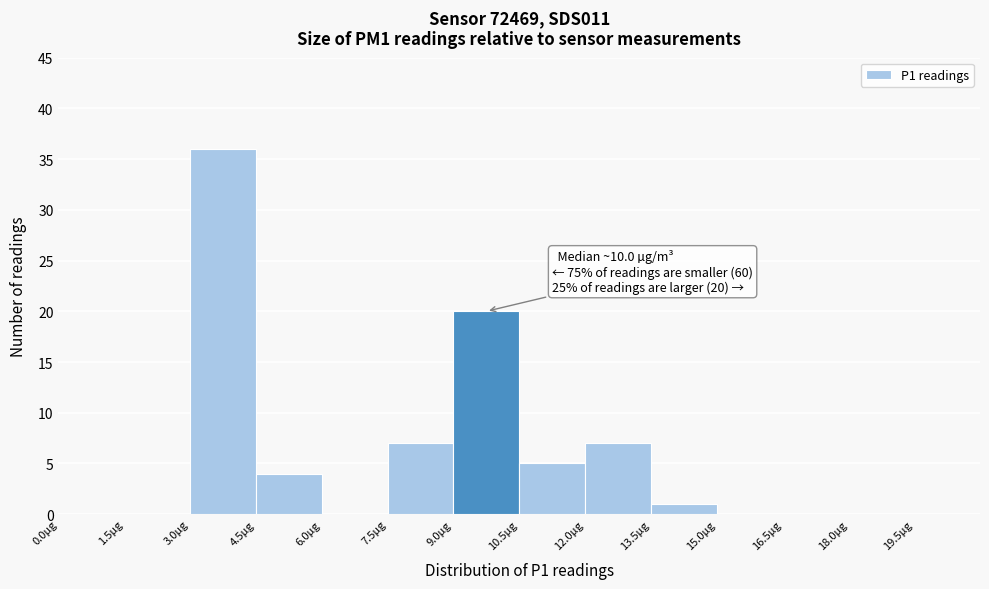

Which range on the x-axis has the tallest bar?

3.0 to 4.5